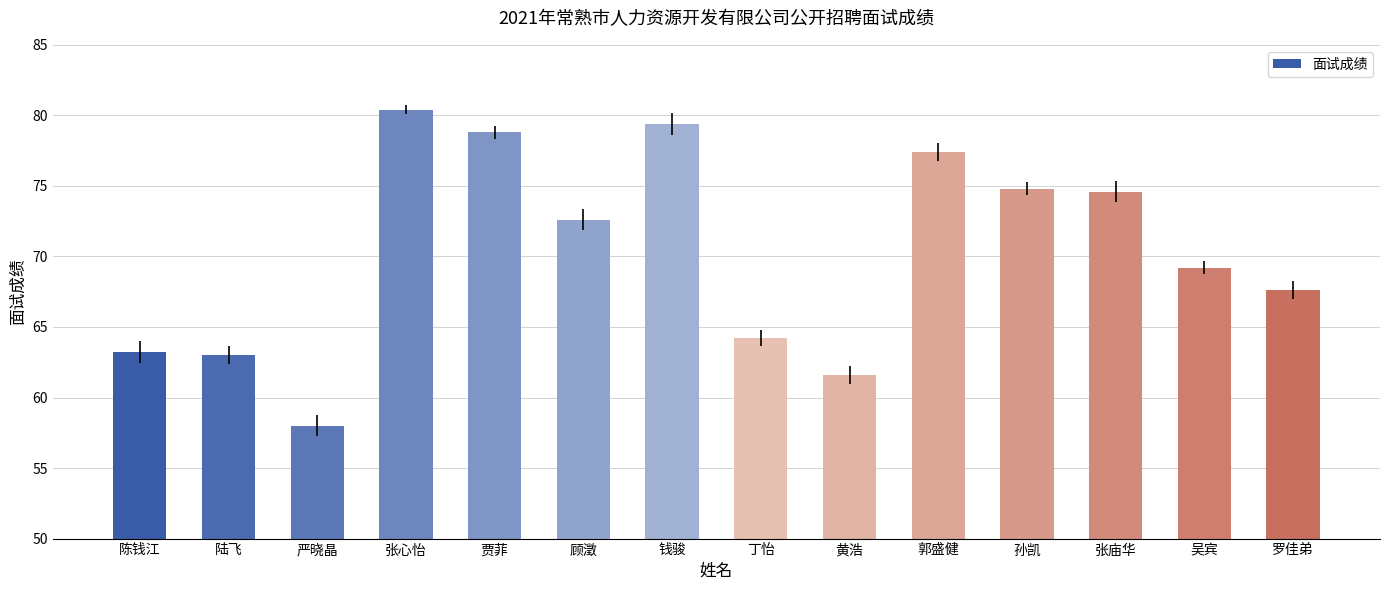

Reading left to right, what are all the values shown in this chart?

63.2	63.0	58.0	80.4	78.8	72.6	79.4	64.2	61.6	77.4	74.8	74.6	69.2	67.6